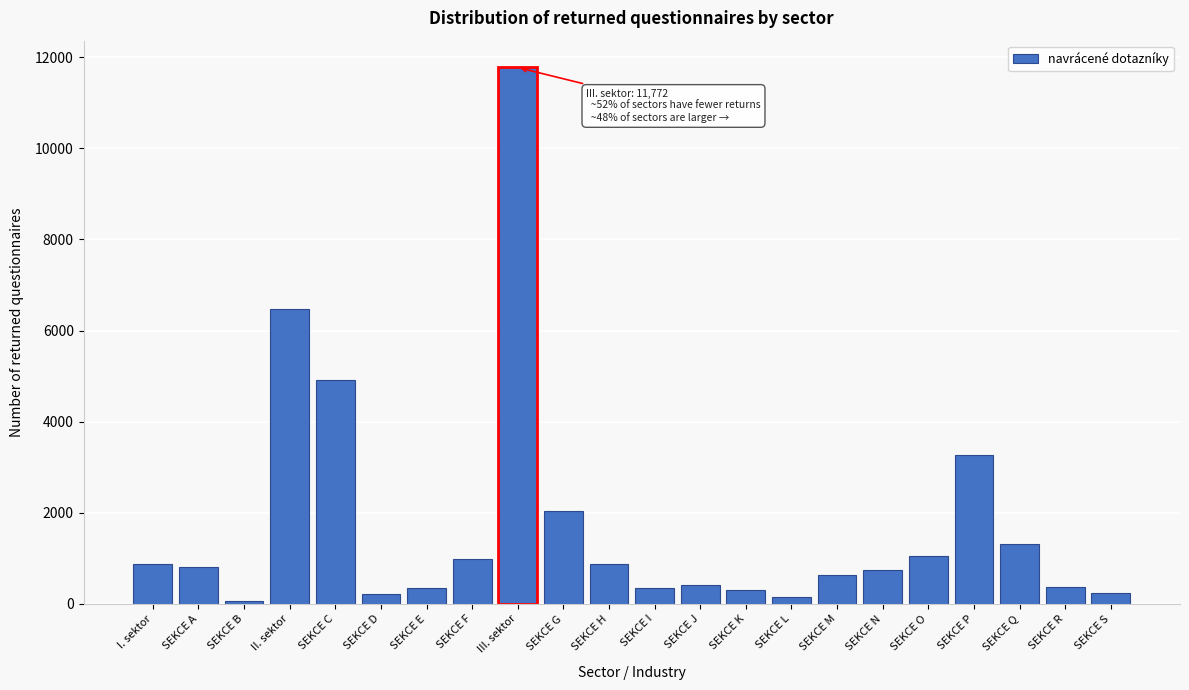

What is the label of the 14th bar from the right?

III. sektor